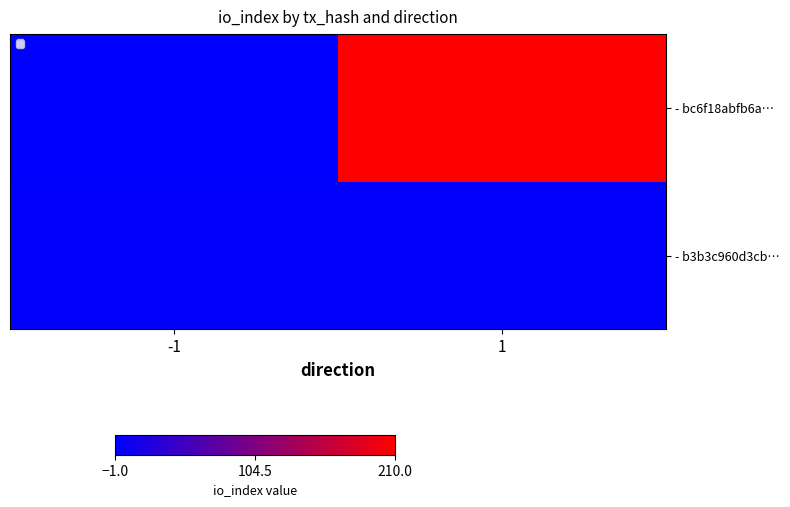

Rank the series by their average value, from highest to lowest.

- bc6f18abfb6a…, - b3b3c960d3cb…